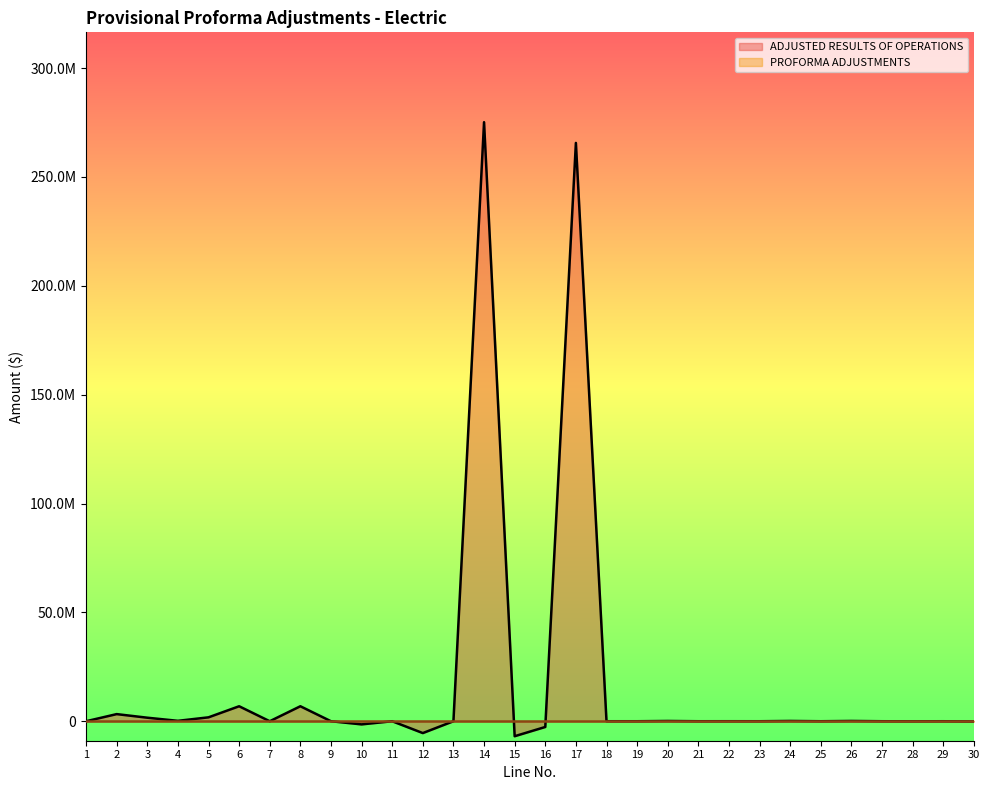

What is the smallest value displayed?

-6883388.9